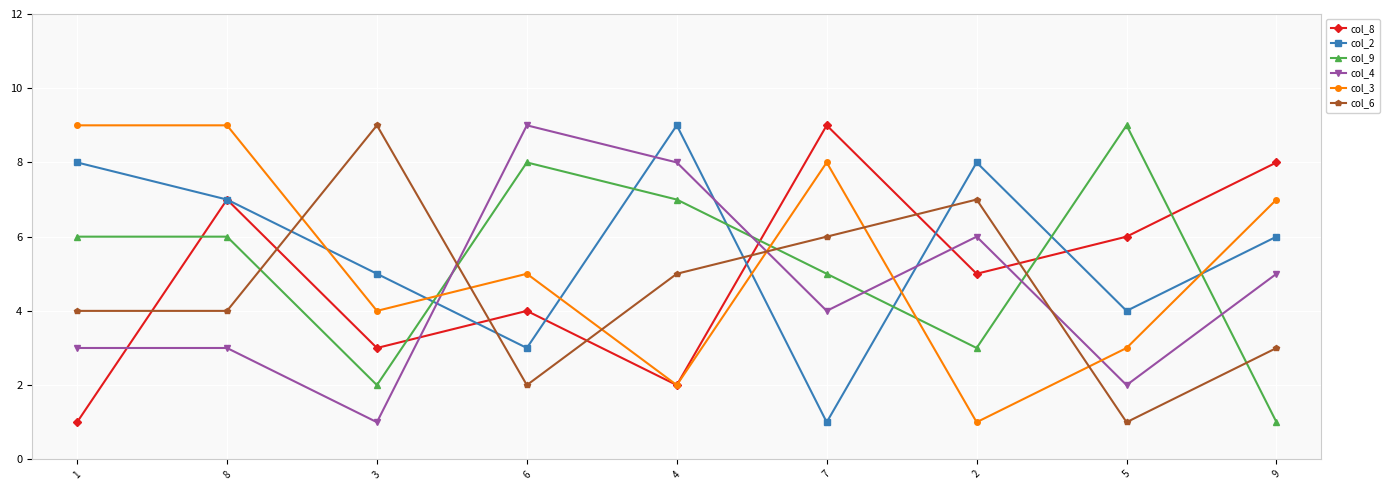

What is the sum of all col_6 values?

41